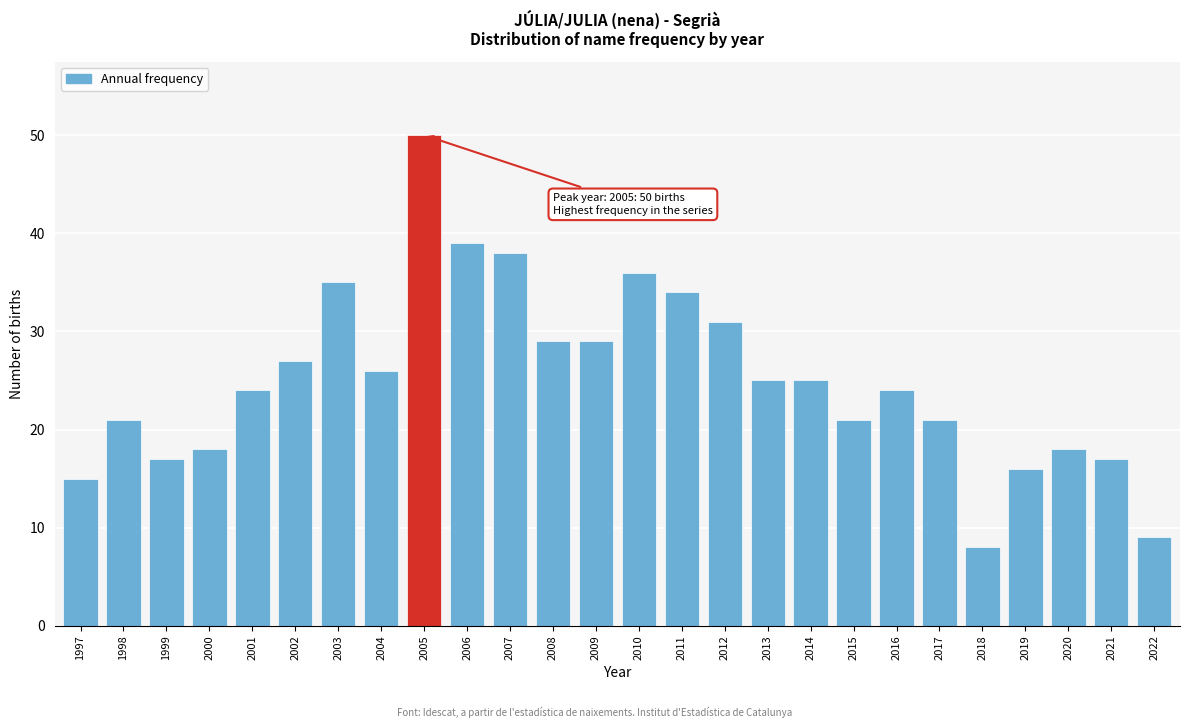

Reading left to right, list all the values displayed in this chart.

15	21	17	18	24	27	35	26	50	39	38	29	29	36	34	31	25	25	21	24	21	8	16	18	17	9